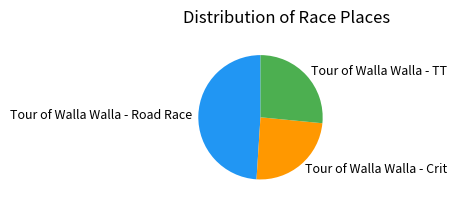

Combined, do Tour of Walla Walla - Crit and Tour of Walla Walla - Road Race account for over 50%?

Yes